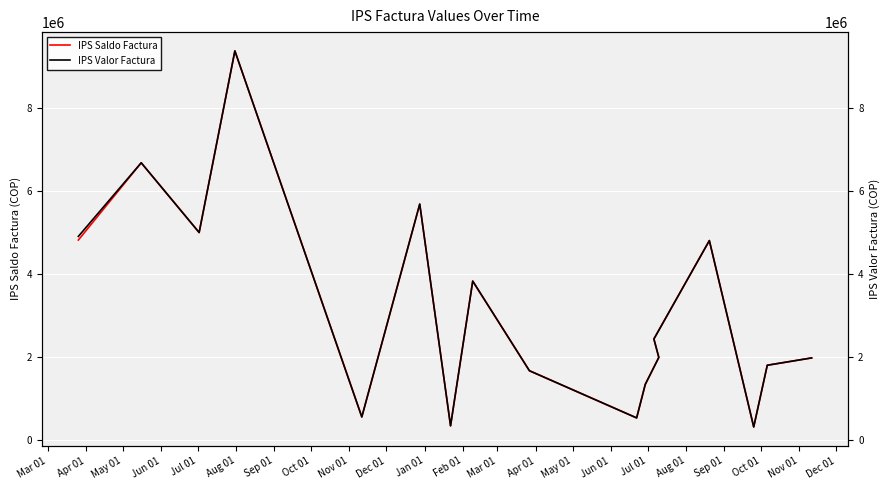

True or false: IPS Saldo Factura and IPS Valor Factura cross at least once.

False